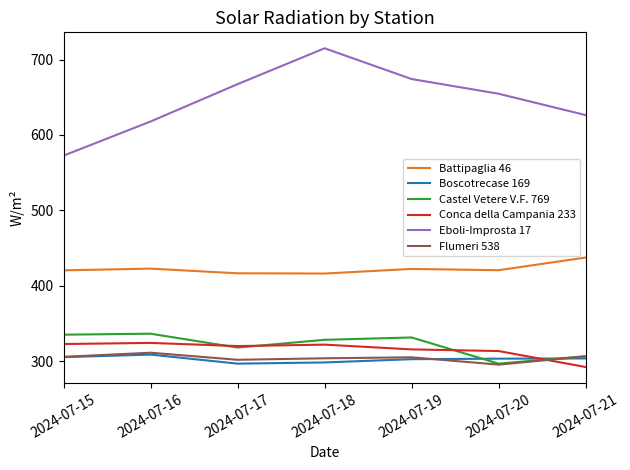

The value of Boscotrecase 169 at 2024-07-16 is 204.9. True or false?

False